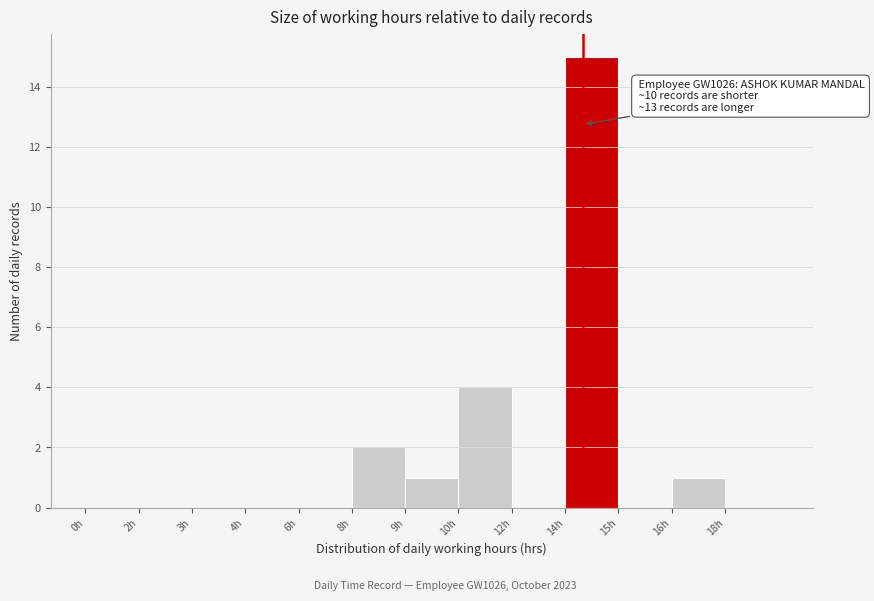

Reading right to left, what are all the values shown in this chart?

18h=0	16h=1	15h=0	14h=15	12h=0	10h=4	9h=1	8h=2	6h=0	4h=0	3h=0	2h=0	0h=0